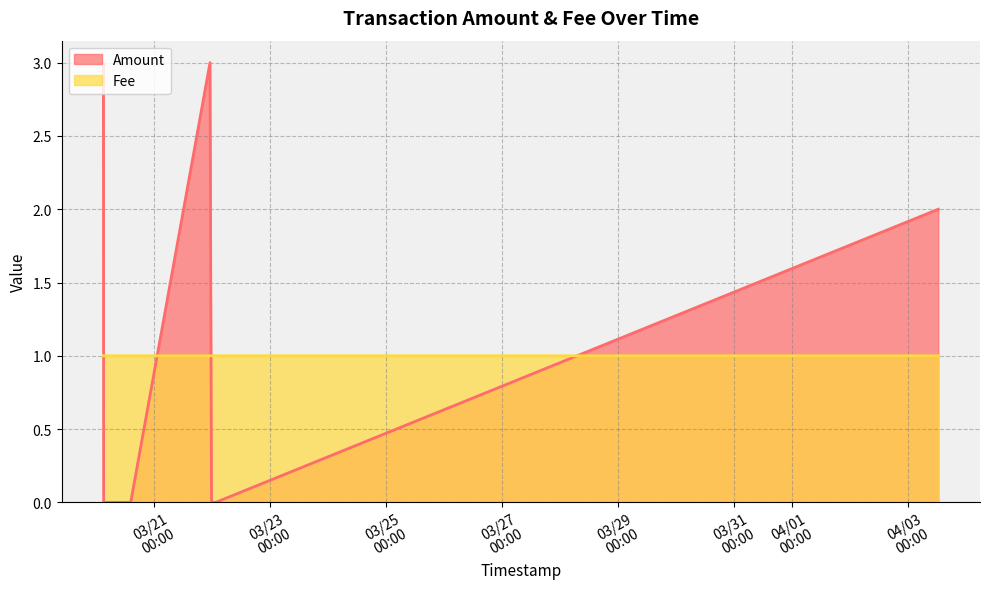

How many categories are shown in the chart?

8